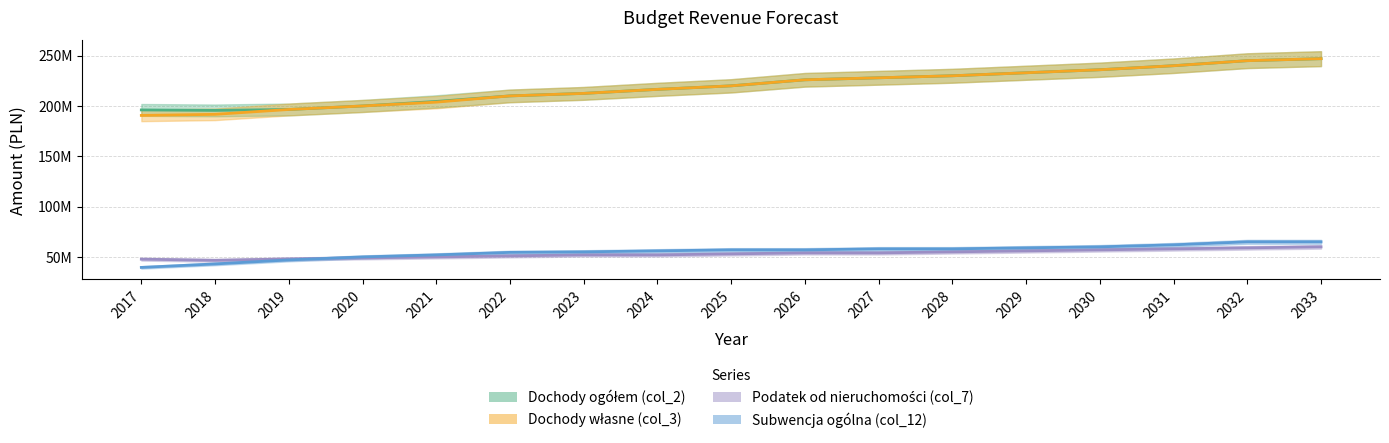

What is the difference between the highest and lowest values at 2027?

174000000.0